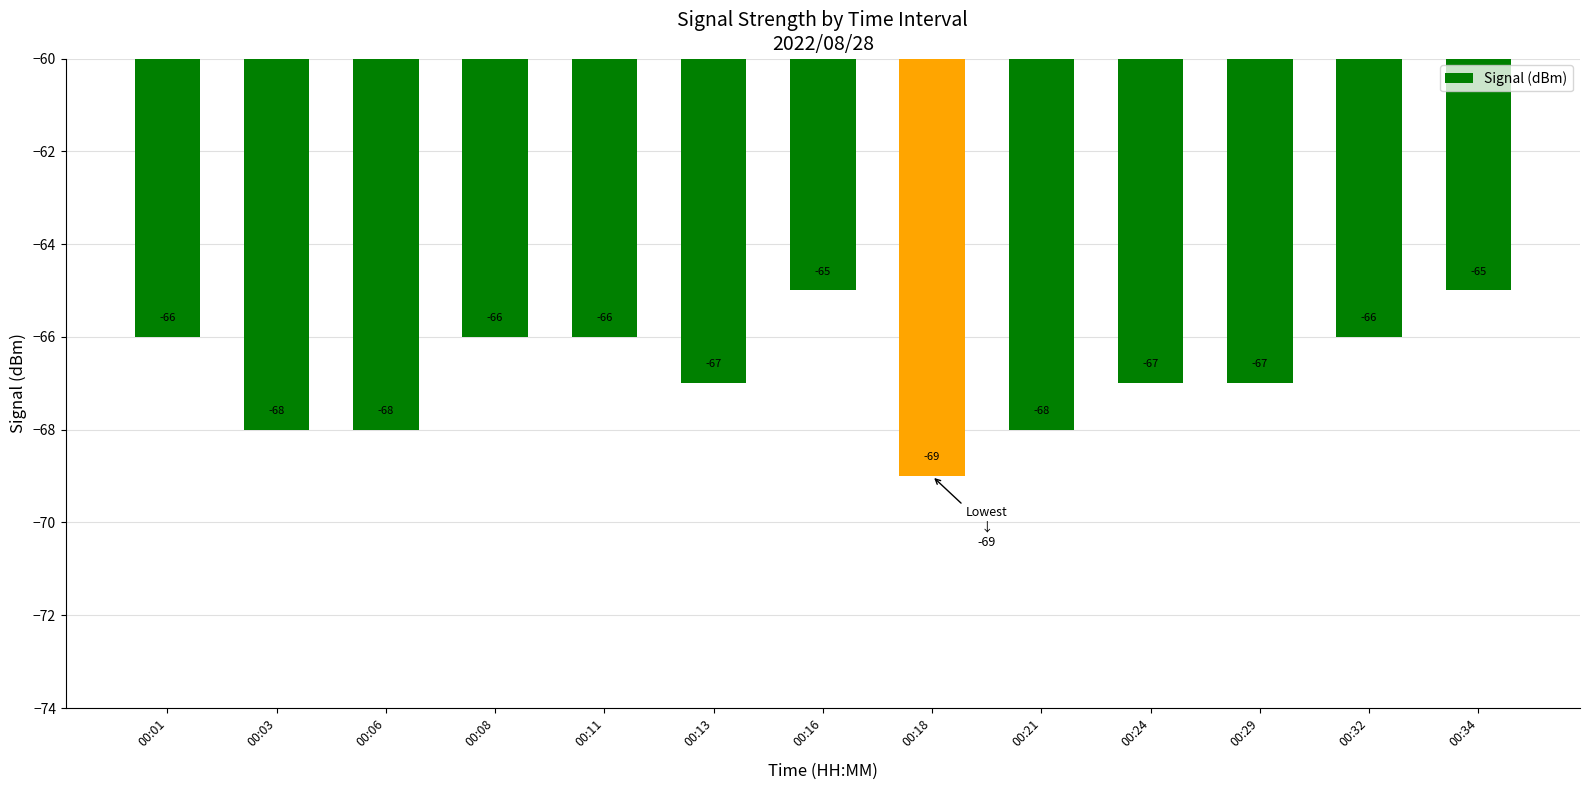

What is the value of the 2nd bar from the left?

-68